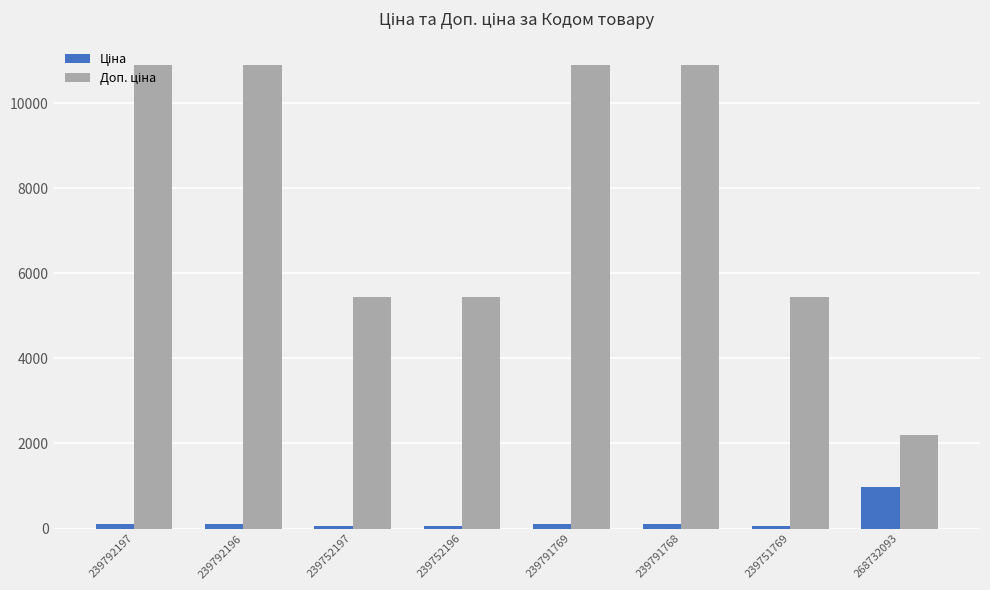

What is the total value across all series at 268732093?

3181.3